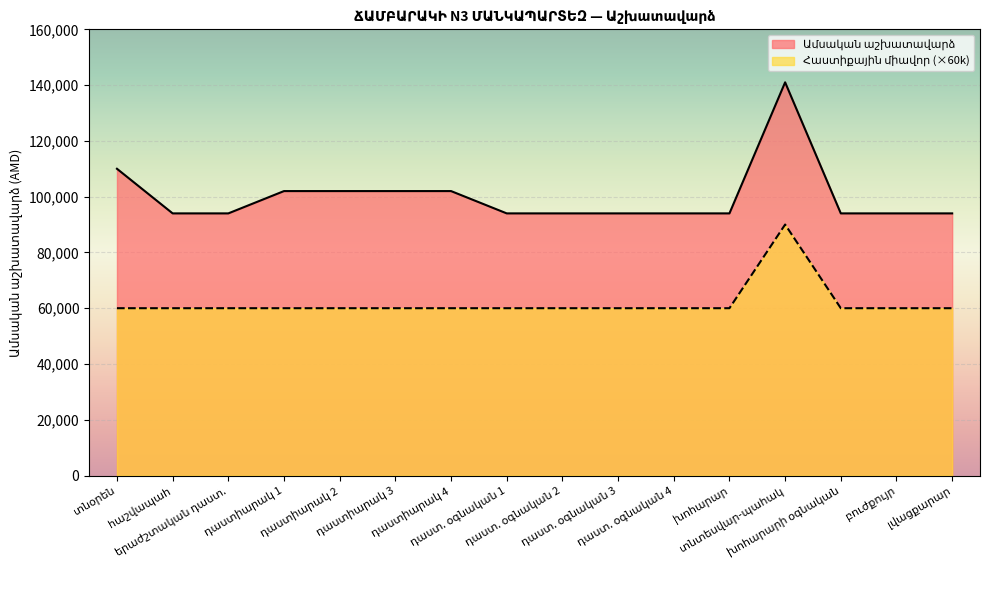

How many values in the Ամսական աշխատավարձ series exceed 94000?

6